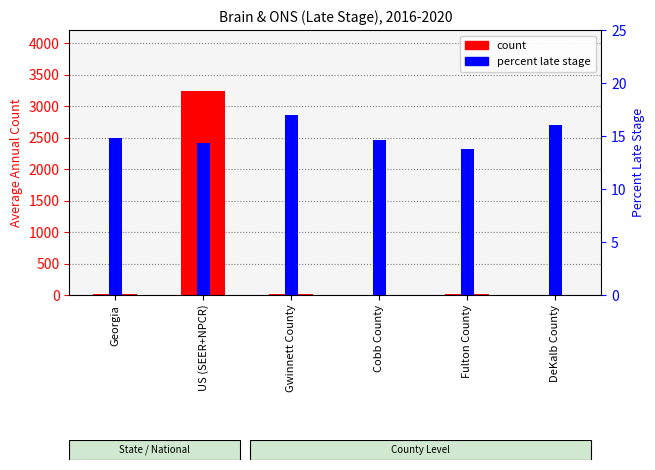

Between US (SEER+NPCR) and Cobb County, which is larger?

US (SEER+NPCR)